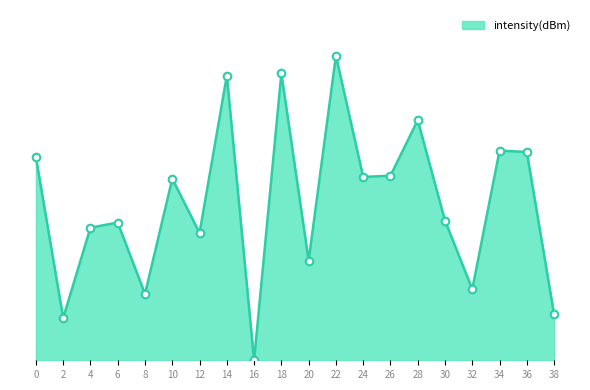

What is the change in value from 6 to 24?

+2.4